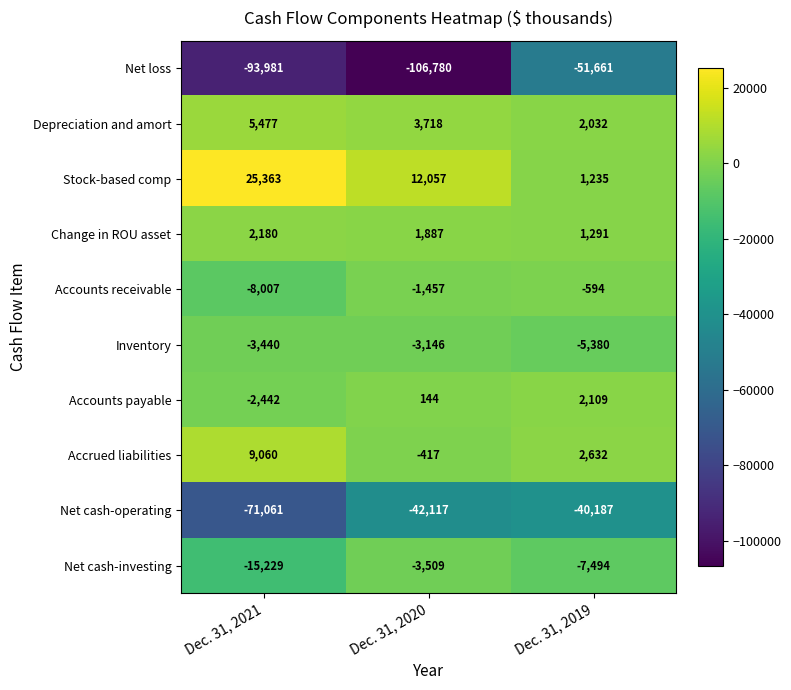

Reading left to right, transcribe all the data shown in this chart.

Net loss: Dec. 31, 2021=-93981	Dec. 31, 2020=-106780	Dec. 31, 2019=-51661
Depreciation and amort: Dec. 31, 2021=5477	Dec. 31, 2020=3718	Dec. 31, 2019=2032
Stock-based comp: Dec. 31, 2021=25363	Dec. 31, 2020=12057	Dec. 31, 2019=1235
Change in ROU asset: Dec. 31, 2021=2180	Dec. 31, 2020=1887	Dec. 31, 2019=1291
Accounts receivable: Dec. 31, 2021=-8007	Dec. 31, 2020=-1457	Dec. 31, 2019=-594
Inventory: Dec. 31, 2021=-3440	Dec. 31, 2020=-3146	Dec. 31, 2019=-5380
Accounts payable: Dec. 31, 2021=-2442	Dec. 31, 2020=144	Dec. 31, 2019=2109
Accrued liabilities: Dec. 31, 2021=9060	Dec. 31, 2020=-417	Dec. 31, 2019=2632
Net cash-operating: Dec. 31, 2021=-71061	Dec. 31, 2020=-42117	Dec. 31, 2019=-40187
Net cash-investing: Dec. 31, 2021=-15229	Dec. 31, 2020=-3509	Dec. 31, 2019=-7494